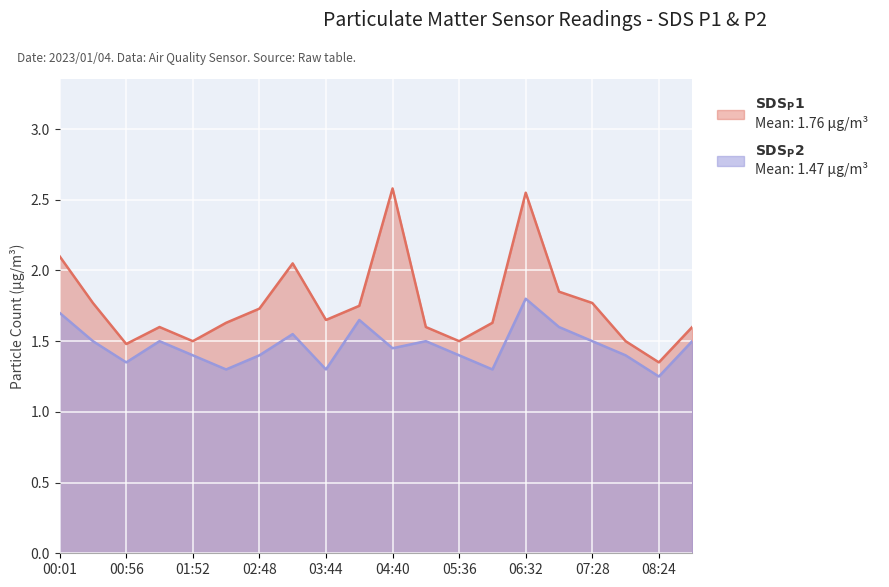

What is the difference between the second highest and minimum values in the SDS_P1 series?

1.2